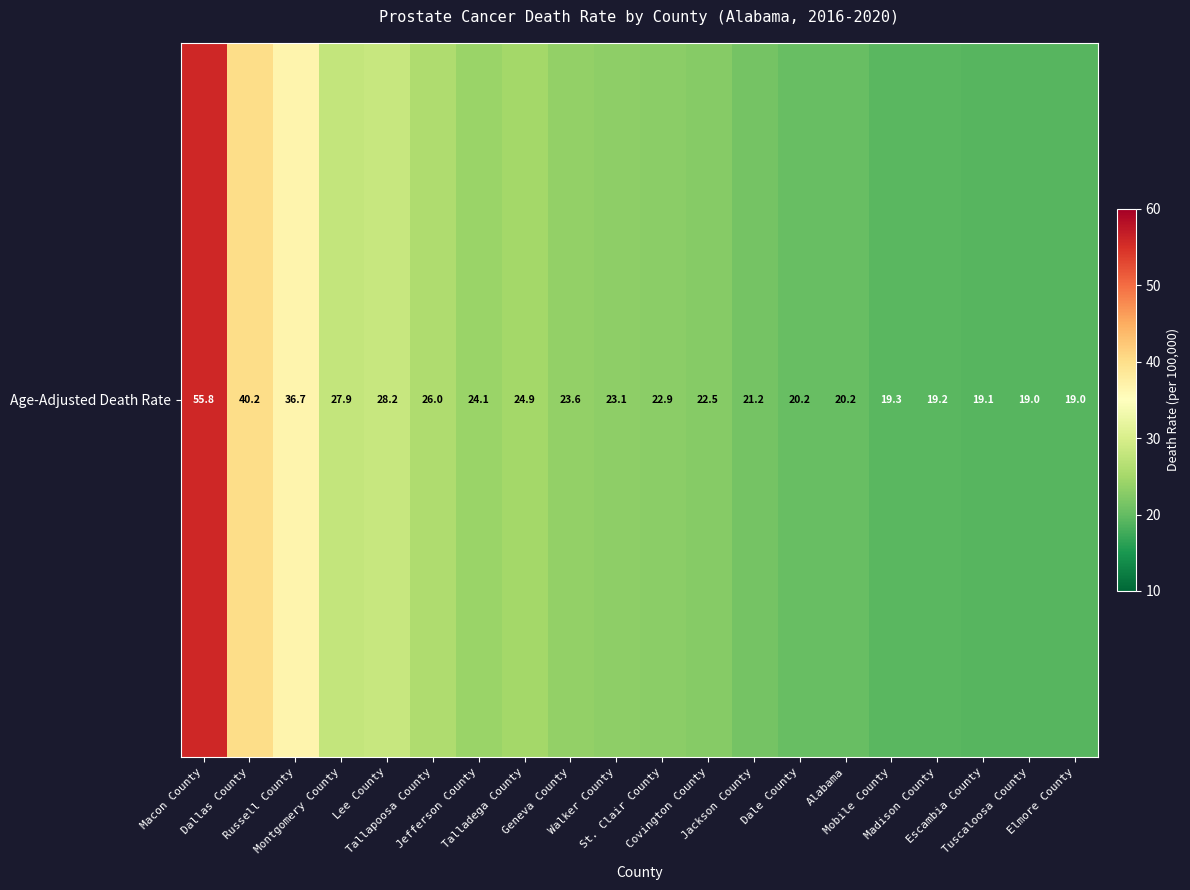

How many data points are above 23?

10